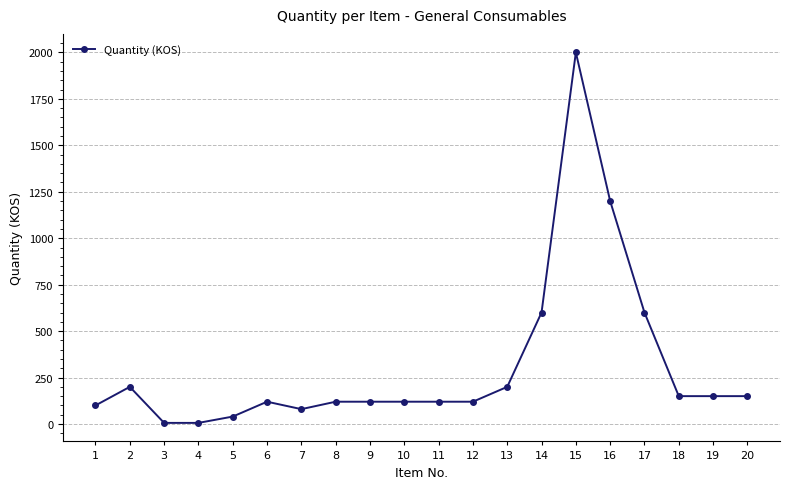

What is the difference between the maximum and minimum values?

1994